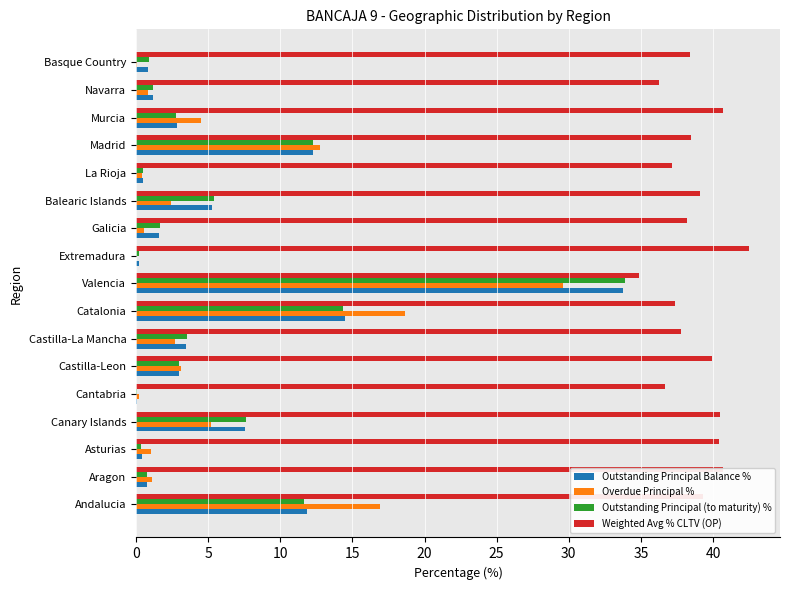

What is the sum of all Outstanding Principal Balance % values?

100.0